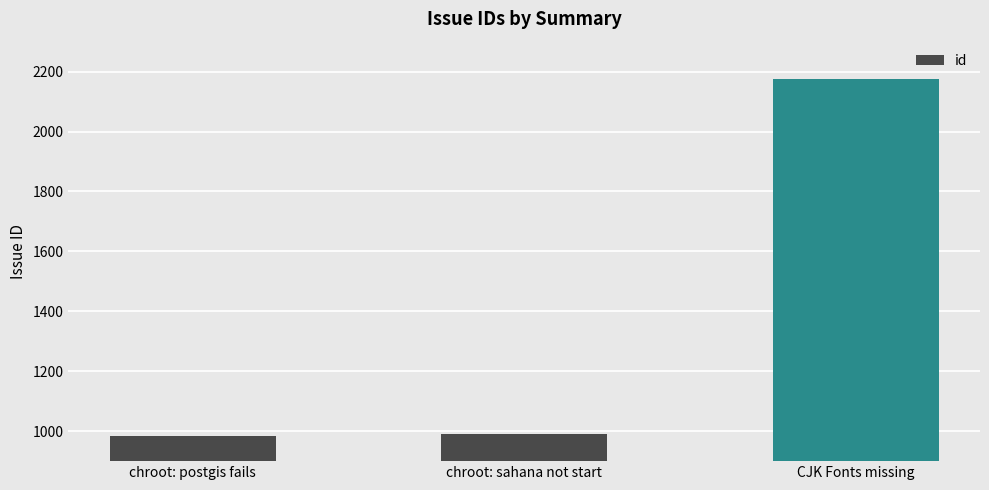

What is the label of the 3rd bar from the left?

CJK Fonts missing